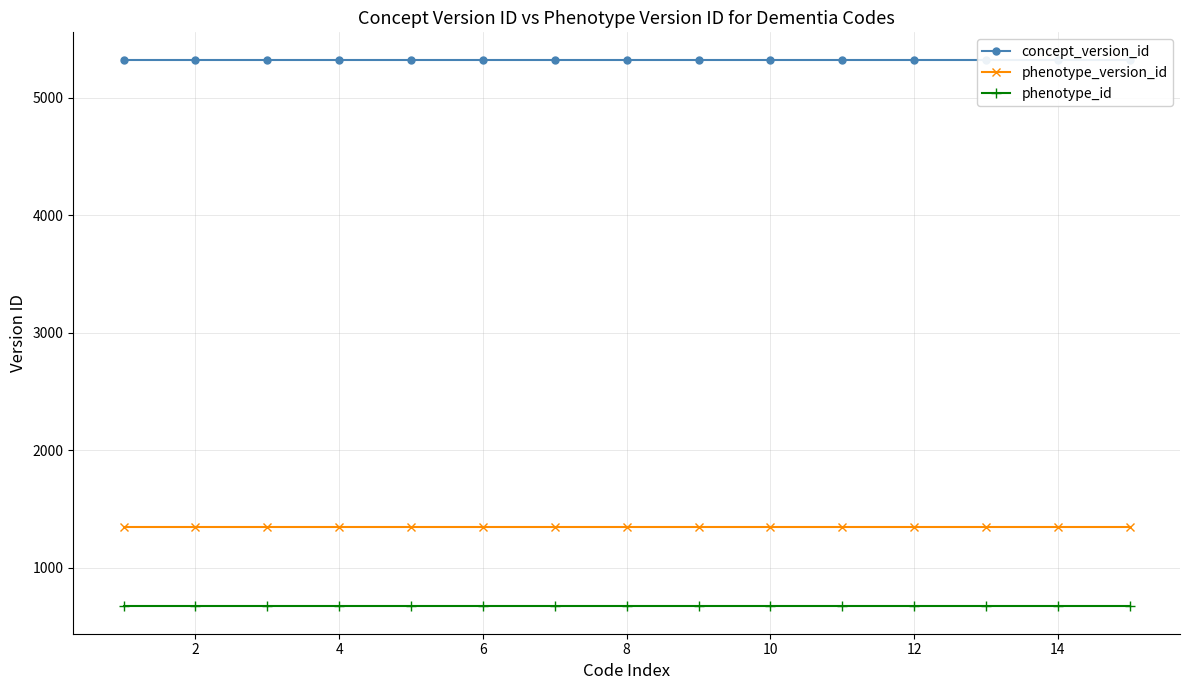

What is the difference between the highest and lowest values at 13?

4650